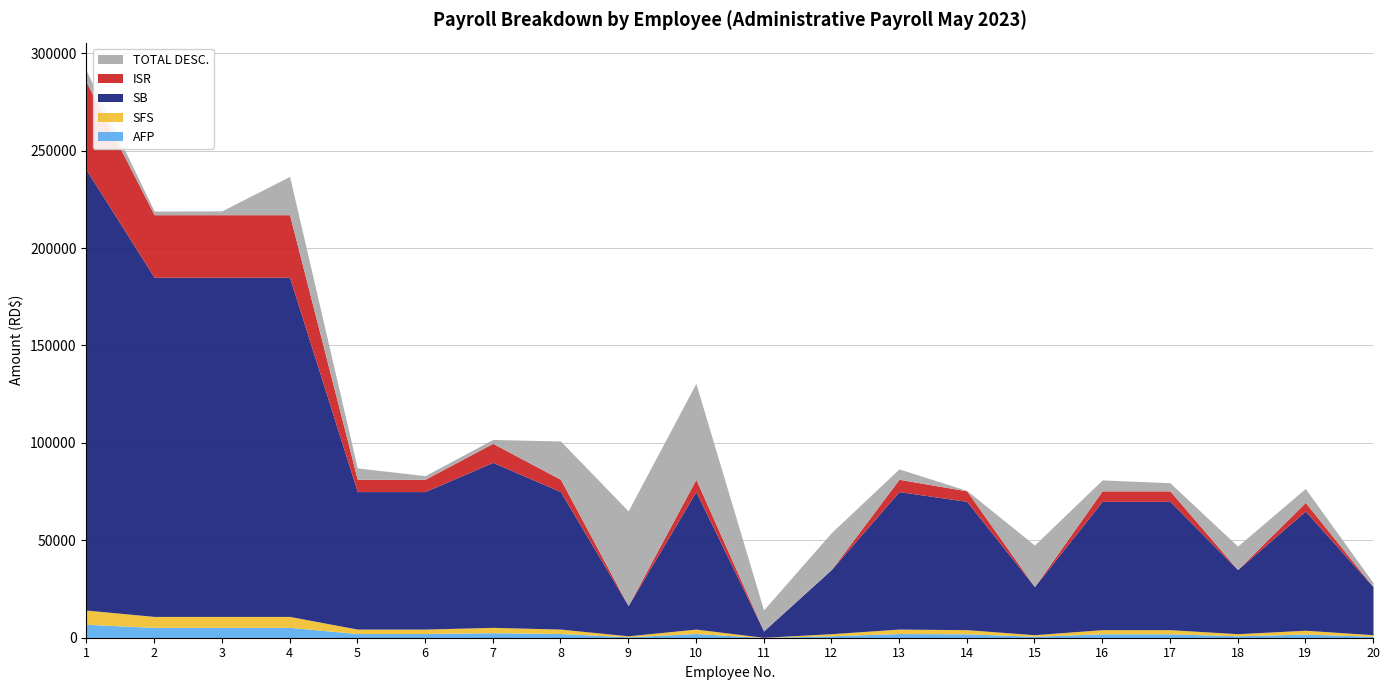

In TOTAL DESC., how many points are lower than both neighbors (excluding endpoints)?

5